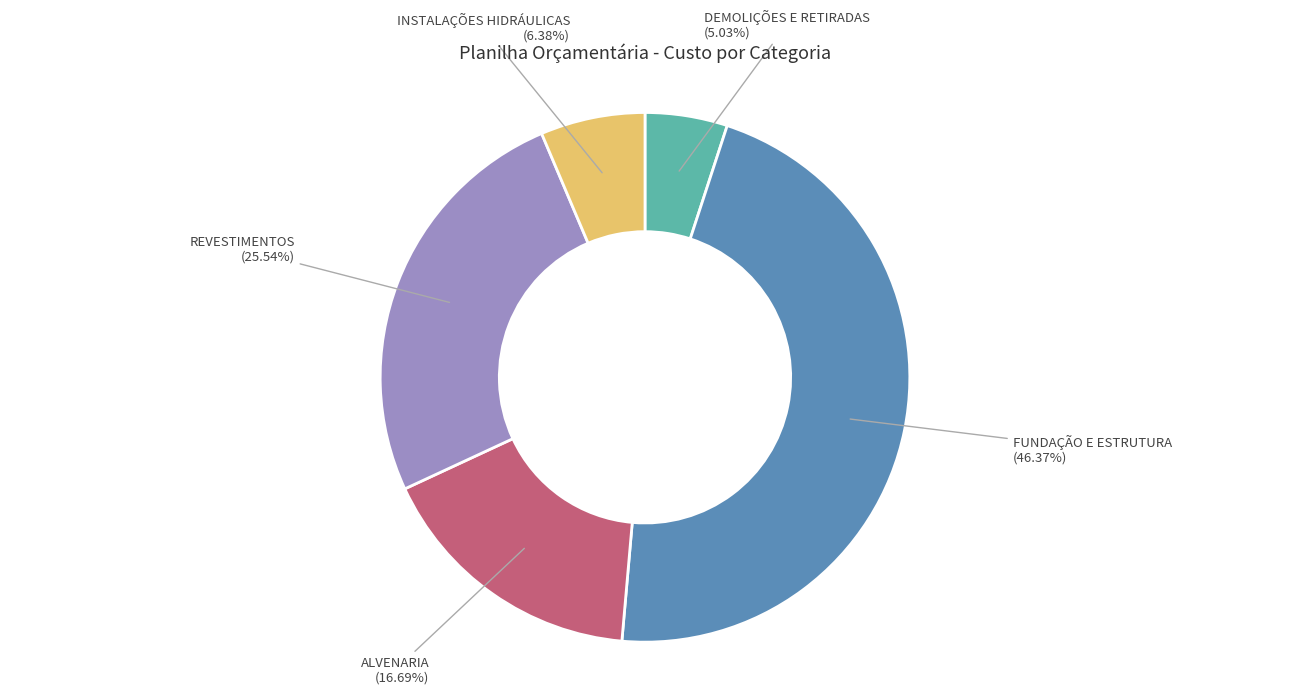

Between ALVENARIA and DEMOLIÇÕES E RETIRADAS, which is larger?

ALVENARIA